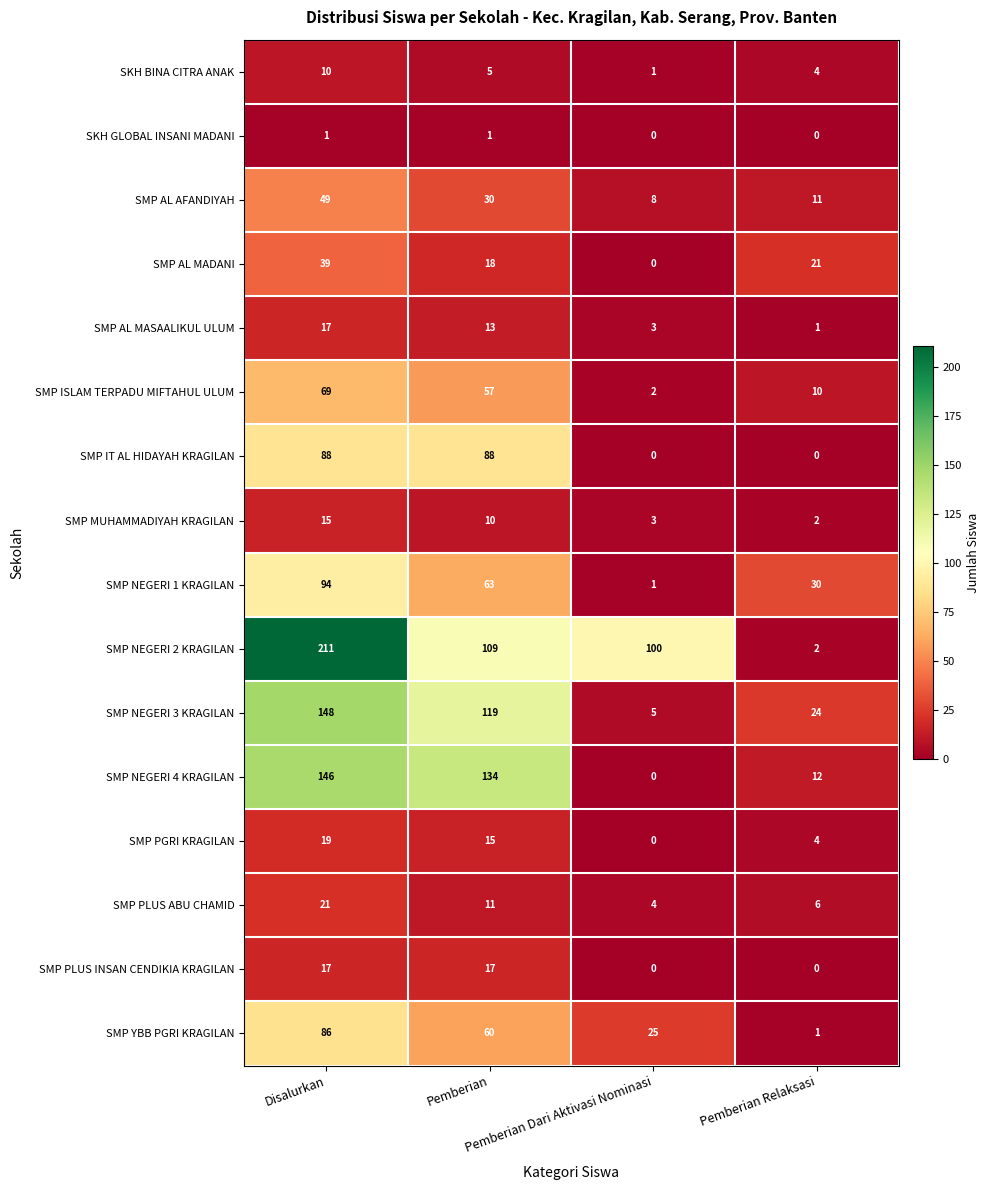

At how many categories does at least one series exceed 158?

1